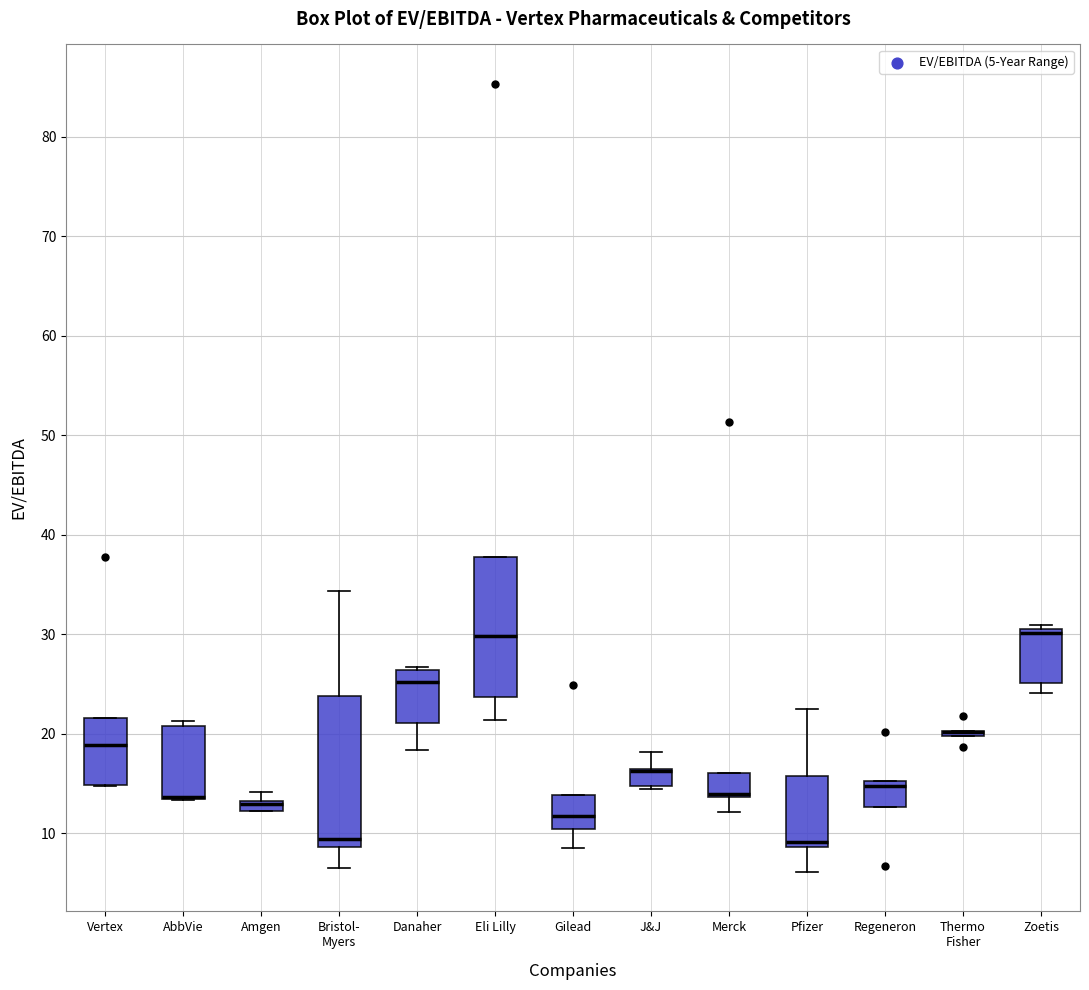

Where is the upper edge of the box for Pfizer on the y-axis? The values are not printed on the chart, so give them approximately, as read against the axis.

16